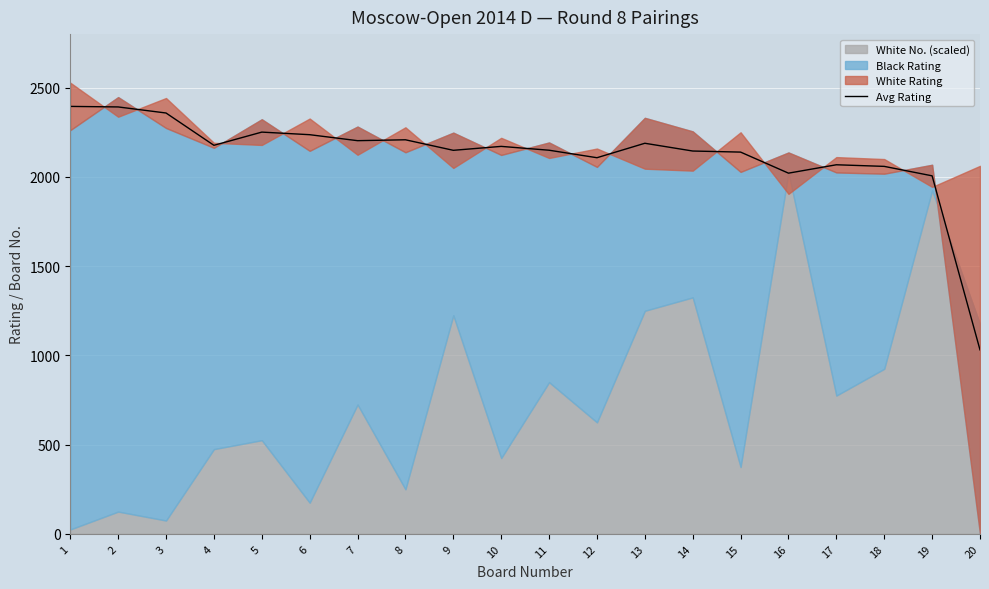

What is the value of the 20th point from the left?

1031.0